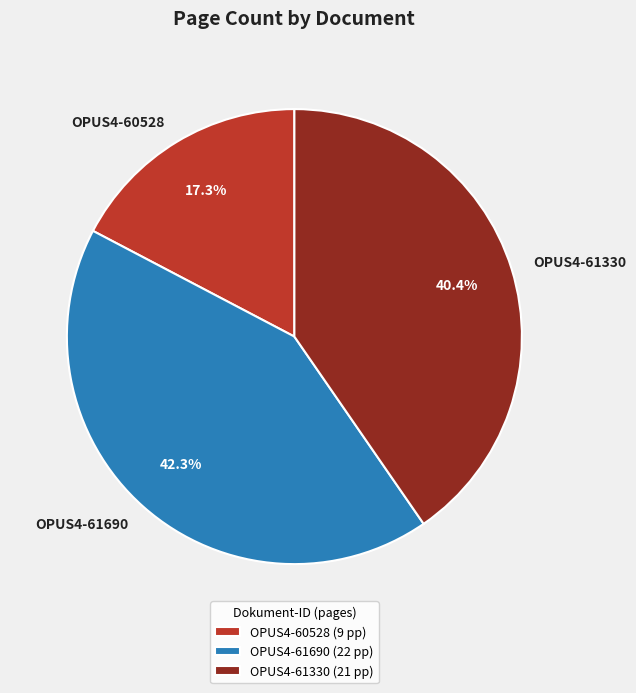

True or false: OPUS4-60528 accounts for 17% of the total.

True